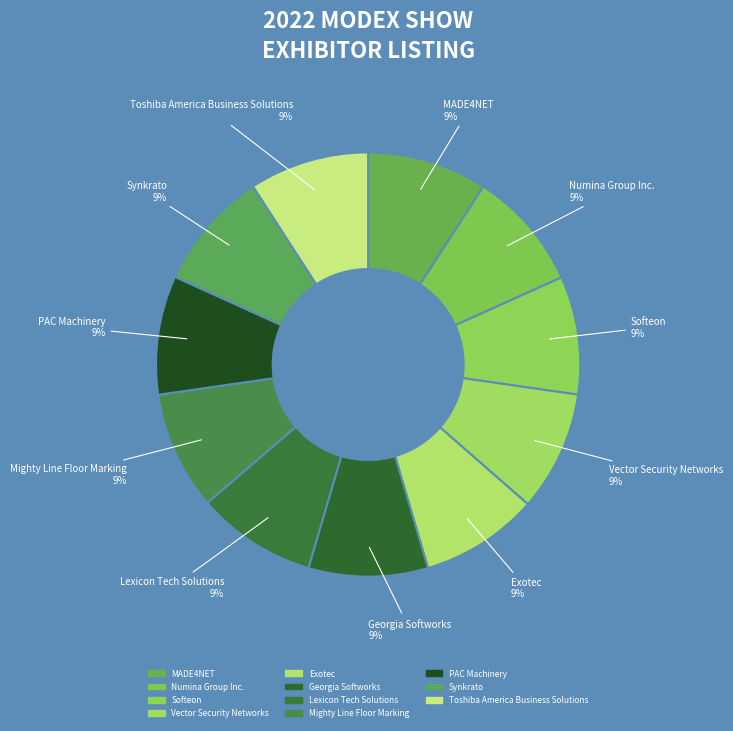

Count the number of slices in the pie.

11